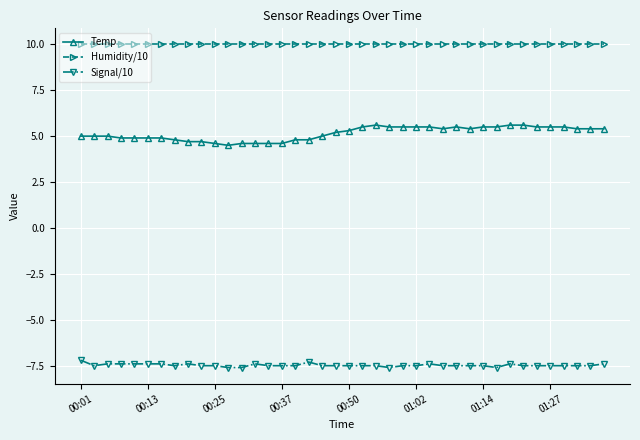

What is the smallest value displayed?

-7.6